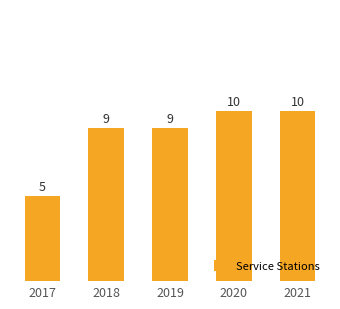

What is the value of the 2nd bar from the left?

9